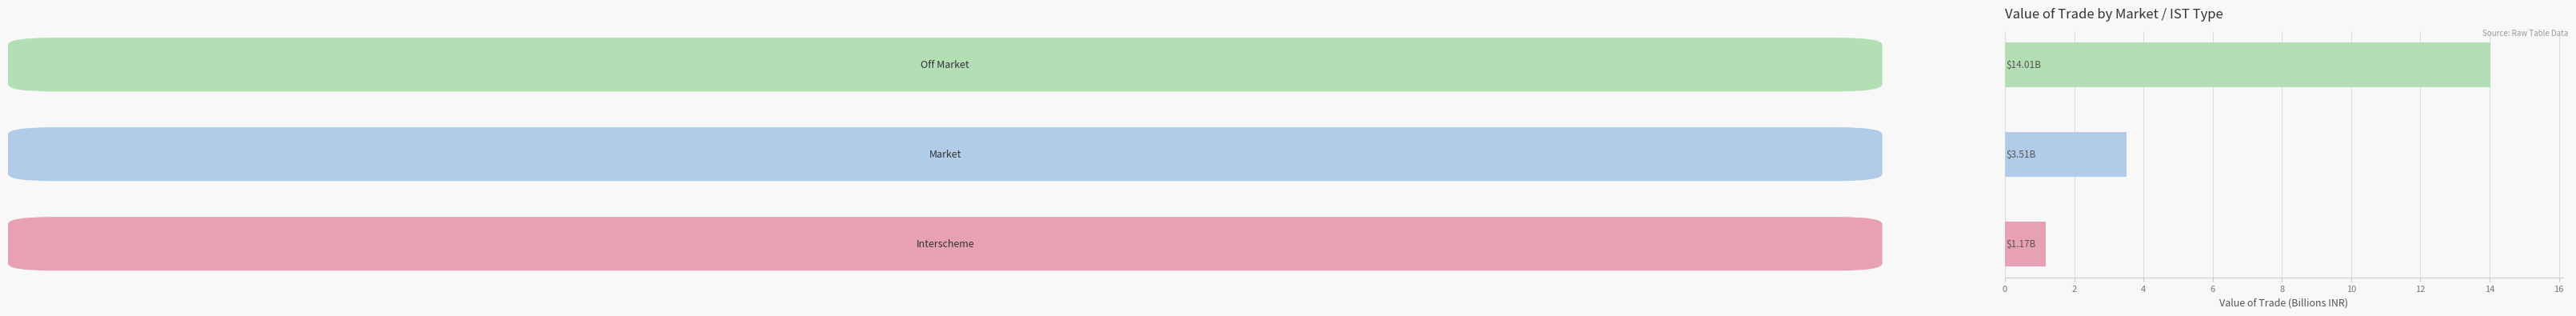

What is the average value?

6.2